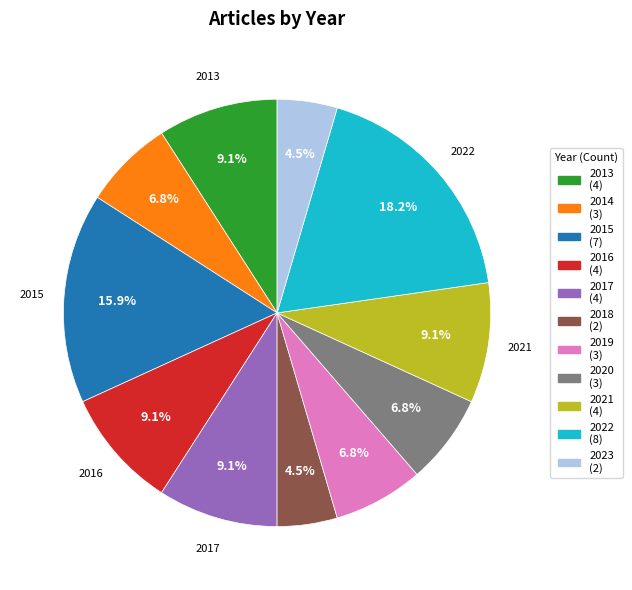

To the nearest percent, what is the average slice percentage?

9%